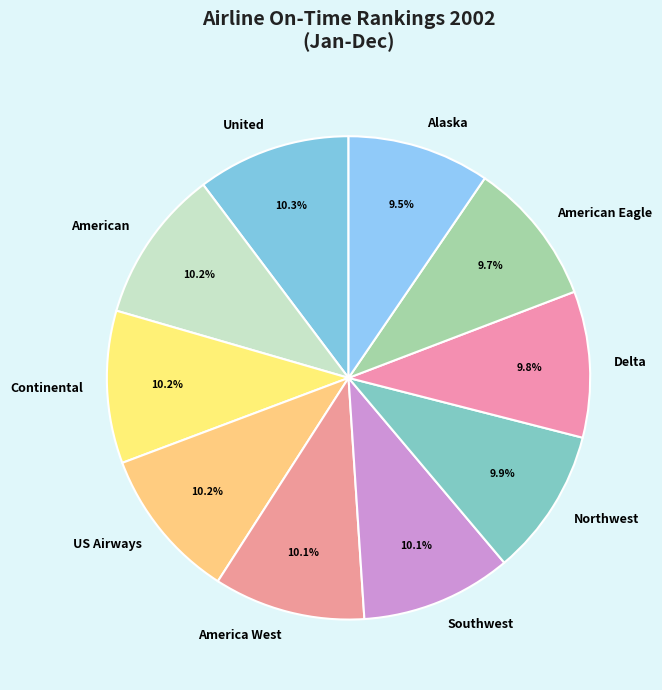

What is the ratio of the value at American Eagle to the value at Alaska?

1.0